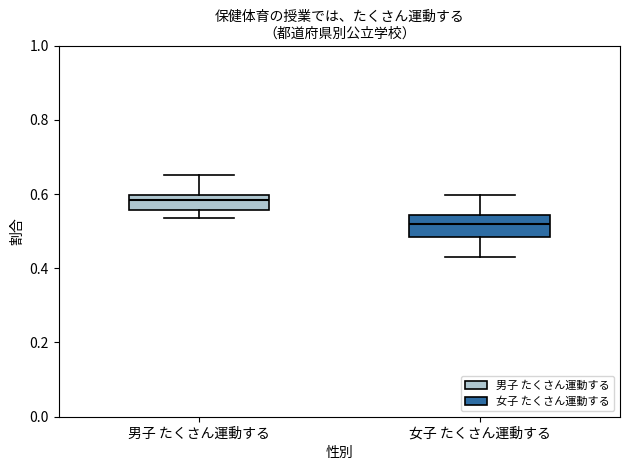

Which box has the lowest median line?

女子 たくさん運動する